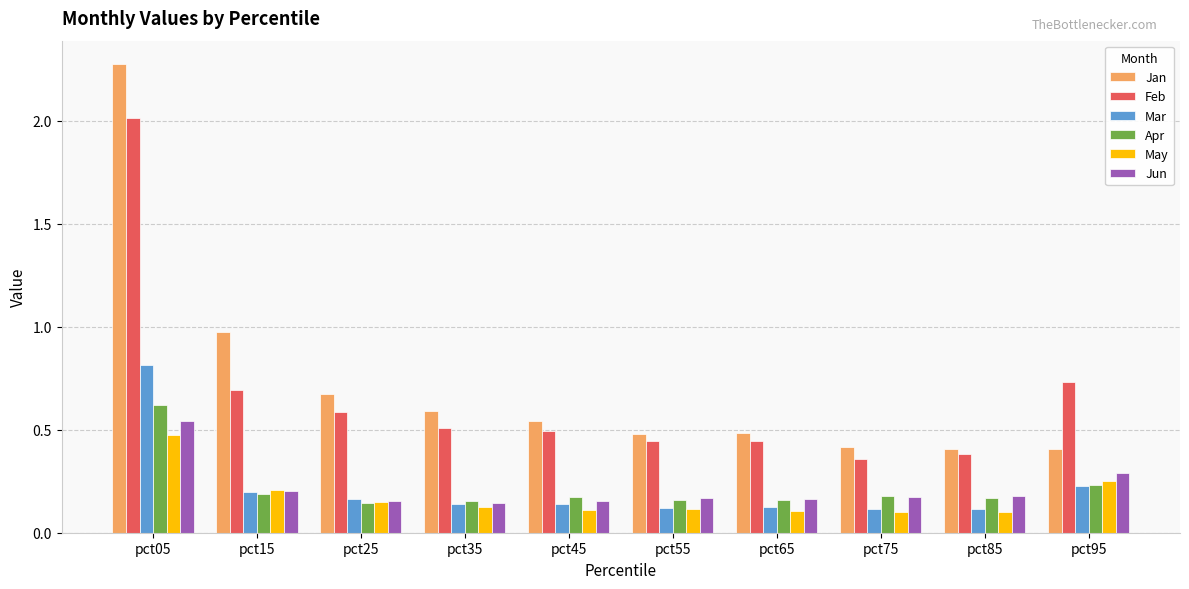

Rank the series by their maximum value, from highest to lowest.

Jan, Feb, Mar, Apr, Jun, May